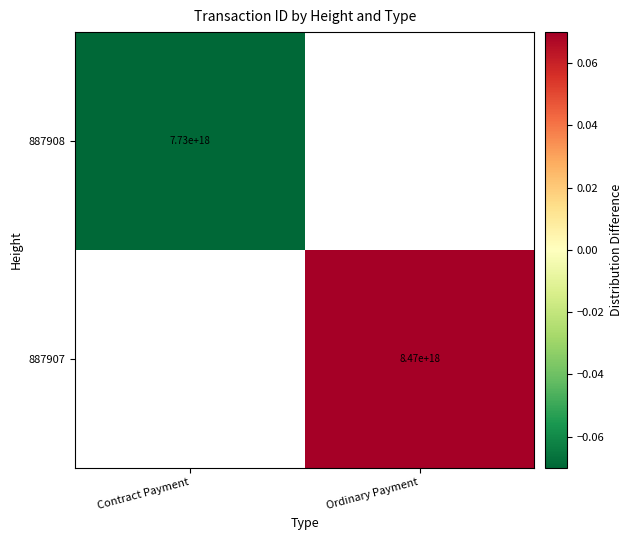

At how many categories does at least one series exceed 0?

1